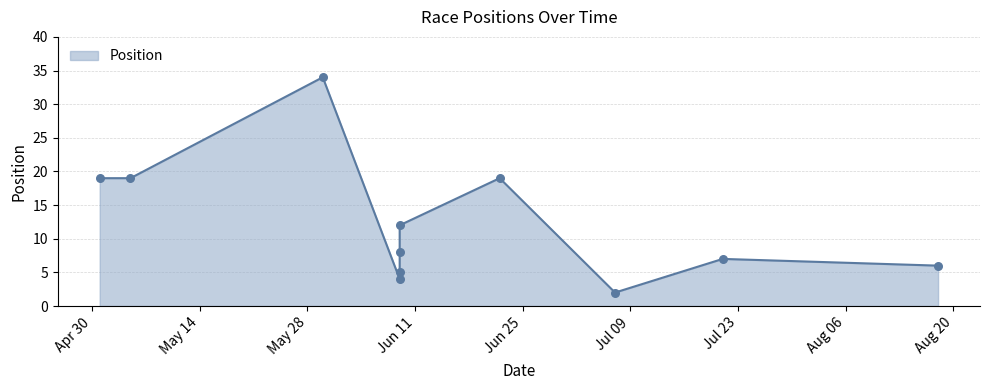

What is the ratio of the value at 21/07/2019 to the value at 07/07/2019?

3.5